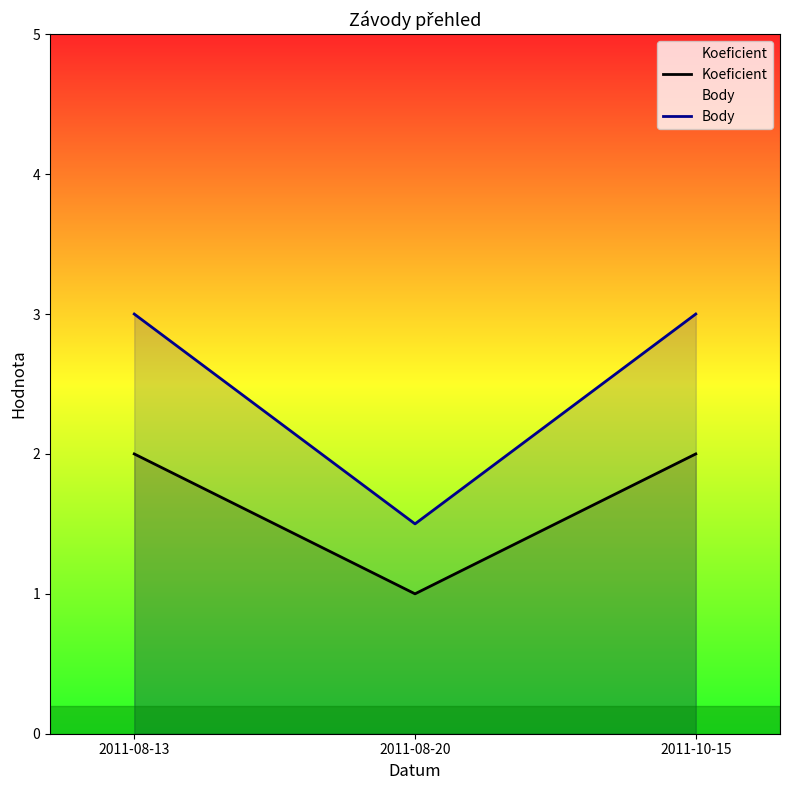

What position from the left is 2011-10-15?

3